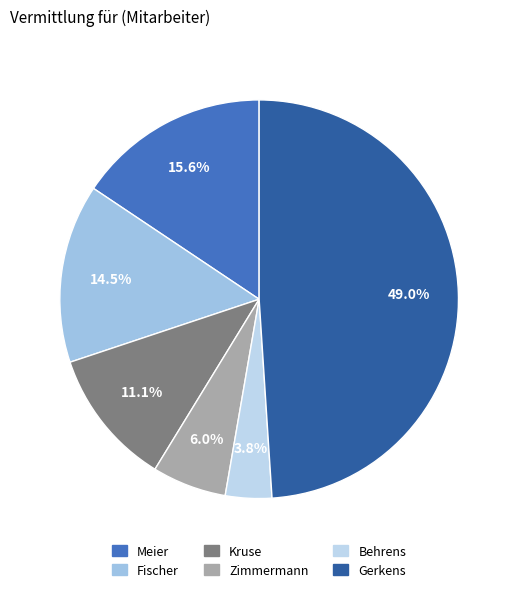

Is Fischer the majority of the pie?

No